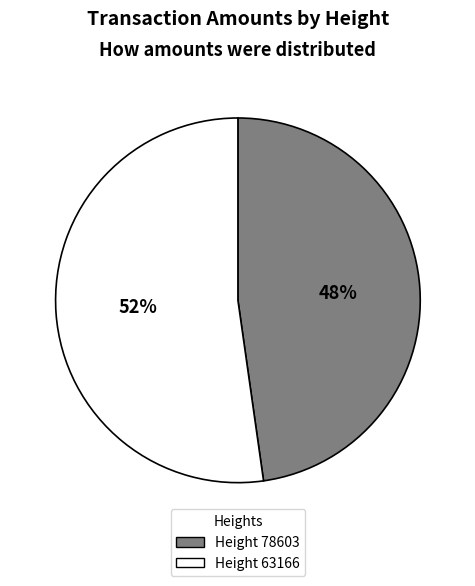

Is there any slice that represents more than half of the pie?

Yes